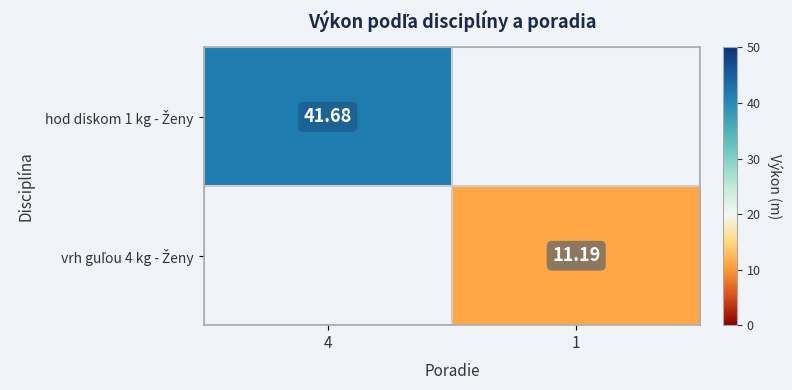

Rank the series by their average value, from highest to lowest.

hod diskom 1 kg - Ženy, vrh guľou 4 kg - Ženy